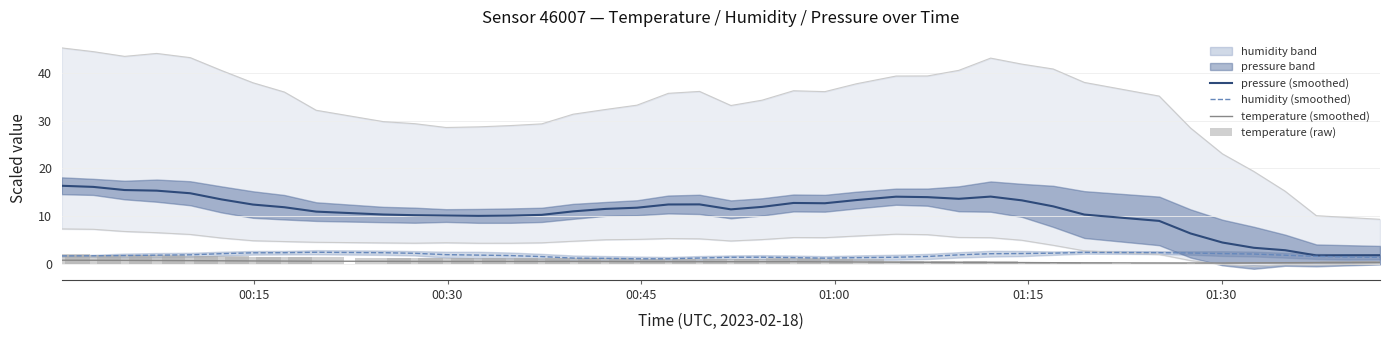

Reading right to left, list all the values displayed in this chart.

pressure (smoothed): 1.8	1.8	1.7	2.8	3.3	4.4	6.3	9.0	10.3	12.0	13.3	14.1	13.6	14.0	14.0	13.3	12.7	12.7	11.9	11.4	12.4	12.4	11.7	11.5	11.0	10.2	10.1	10.0	10.1	10.2	10.3	10.9	11.8	12.4	13.5	14.8	15.3	15.4	16.1	16.3
humidity (smoothed): 1.3	1.4	1.5	1.8	2.0	2.1	2.2	2.3	2.4	2.2	2.1	2.1	1.8	1.5	1.3	1.3	1.1	1.3	1.3	1.3	1.2	1.0	1.0	1.1	1.2	1.5	1.7	1.8	1.9	2.2	2.3	2.4	2.3	2.3	2.1	1.8	1.8	1.7	1.6	1.6
temperature (smoothed): 0.3	0.2	0.2	0.2	0.2	0.1	0.1	0.1	0.2	0.2	0.2	0.2	0.2	0.3	0.3	0.3	0.4	0.4	0.4	0.4	0.4	0.4	0.4	0.4	0.5	0.5	0.5	0.5	0.5	0.5	0.5	0.5	0.5	0.6	0.6	0.6	0.7	0.7	0.7	0.7
temperature (raw): 0.6	0.5	0.4	0.4	0.3	0.1	0.0	0.0	0.4	0.4	0.4	0.5	0.5	0.5	0.5	0.9	1.0	1.1	1.0	1.0	0.9	1.0	1.0	1.1	1.2	1.2	1.2	1.1	1.2	1.2	1.2	1.3	1.3	1.4	1.6	1.6	1.8	1.8	1.9	2.0